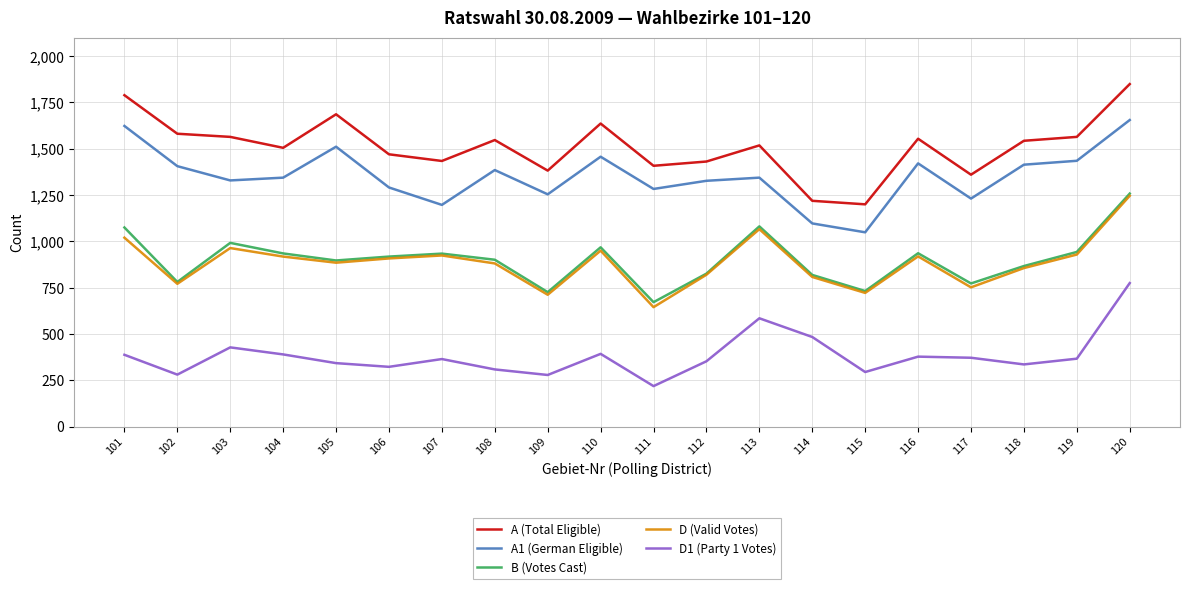

What is the difference between the maximum and minimum values in the A (Total Eligible) series?

649